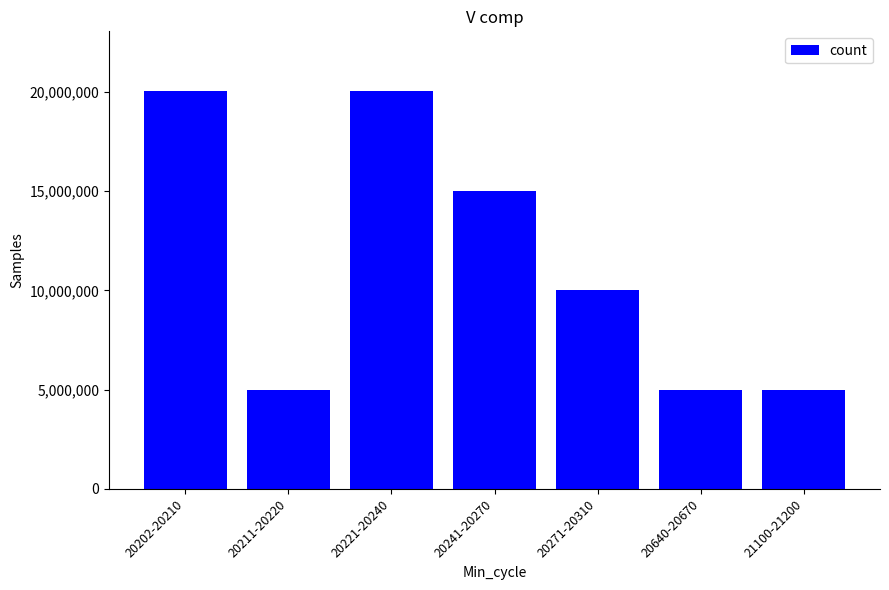

At which label does the data first exceed 10020200?

20202-20210